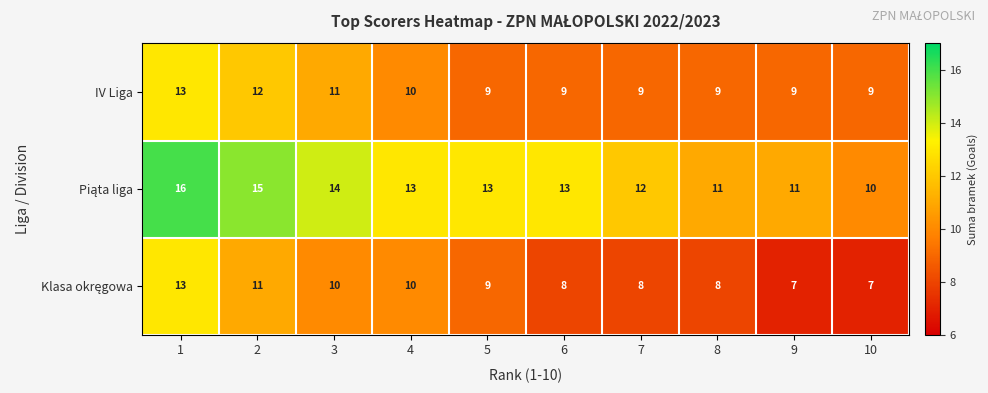

What is the difference between the maximum and minimum values in the IV Liga series?

4